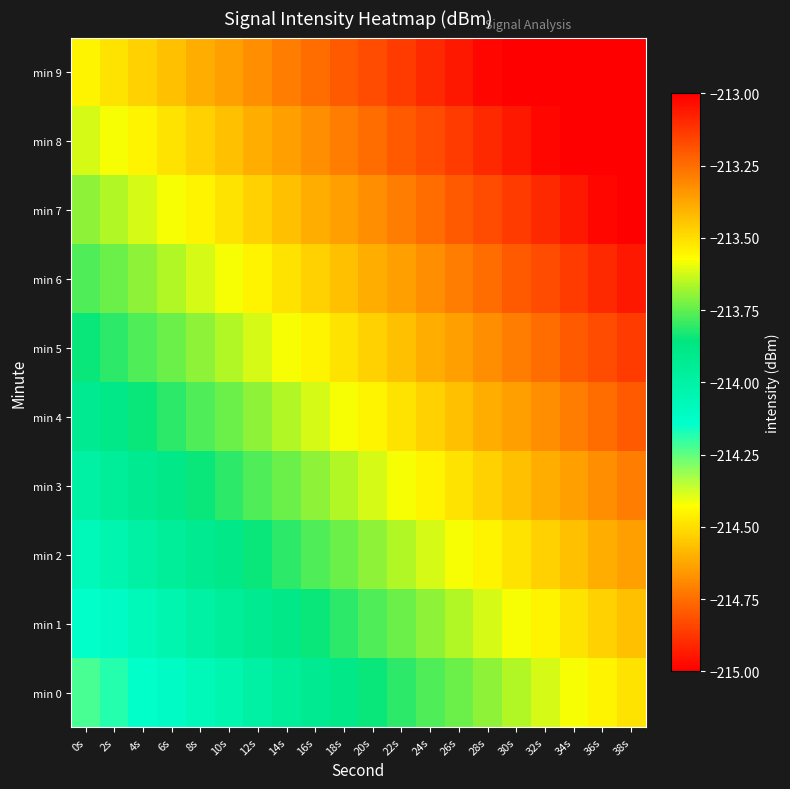

Which series has the largest total across all categories?

min 9